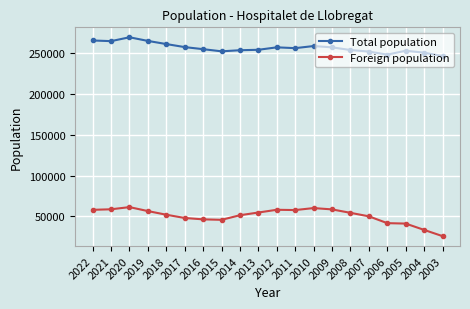

What is the difference between the maximum and minimum values in the Foreign population series?

35524